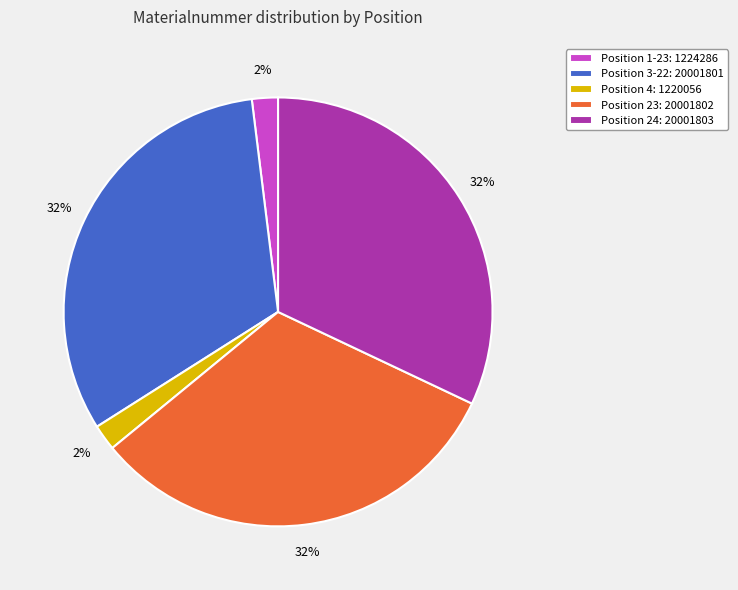

True or false: Position 4: 1220056 accounts for 2% of the total.

True